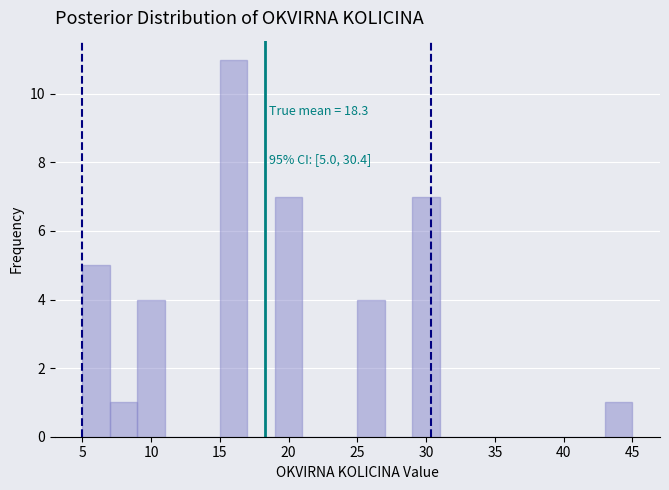

Over which range of the x-axis is the bar tallest?

15 to 17